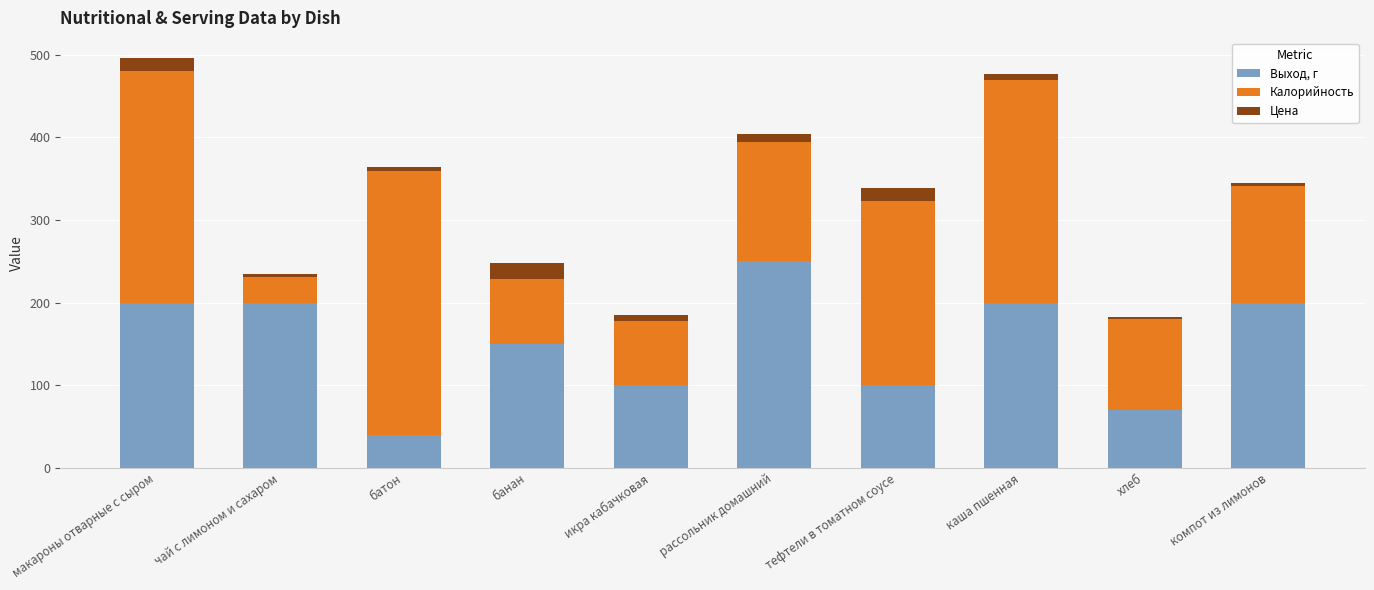

What is the total value across all series at банан?

247.5